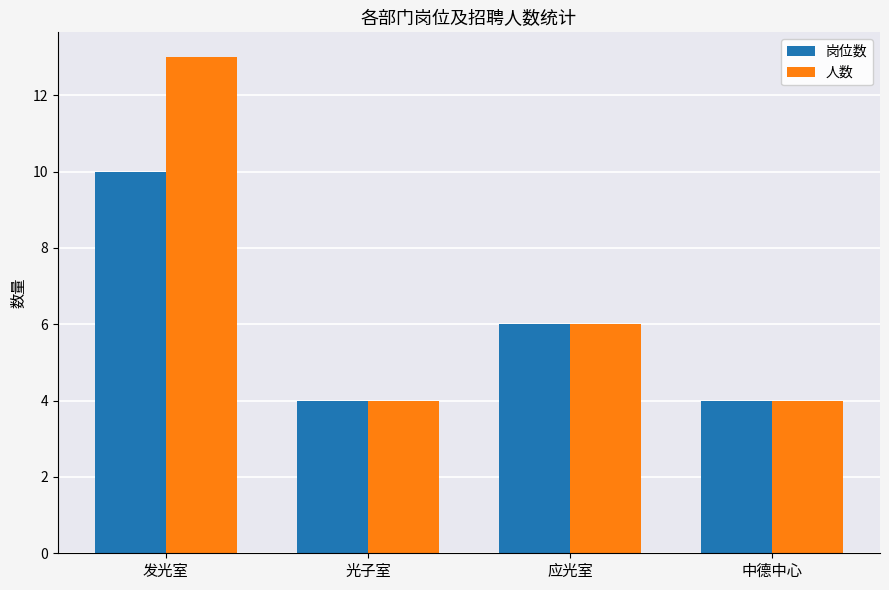

What is the sum of all 岗位数 values?

24